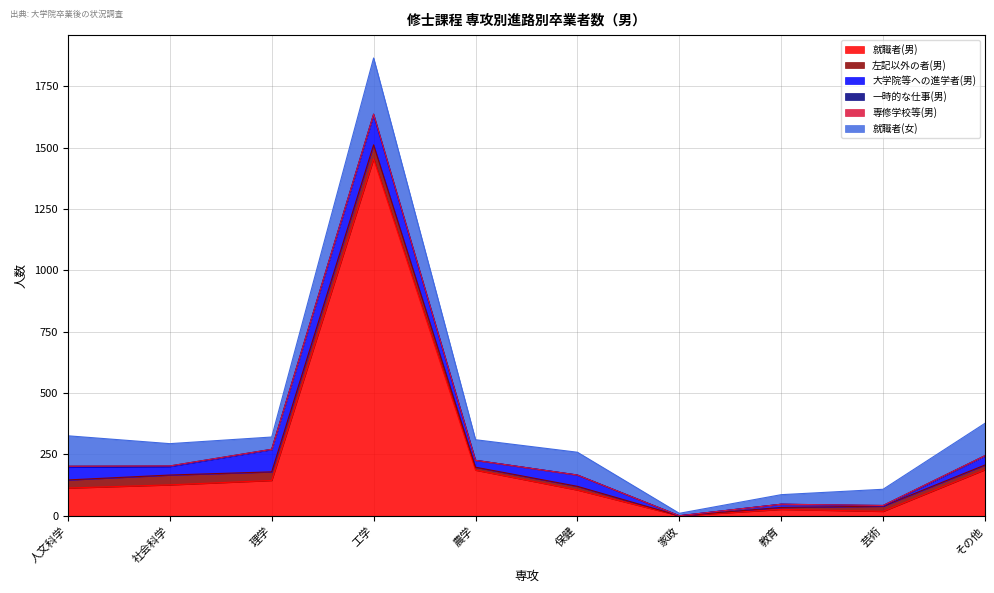

Which series has the largest range (max minus min)?

就職者(男)